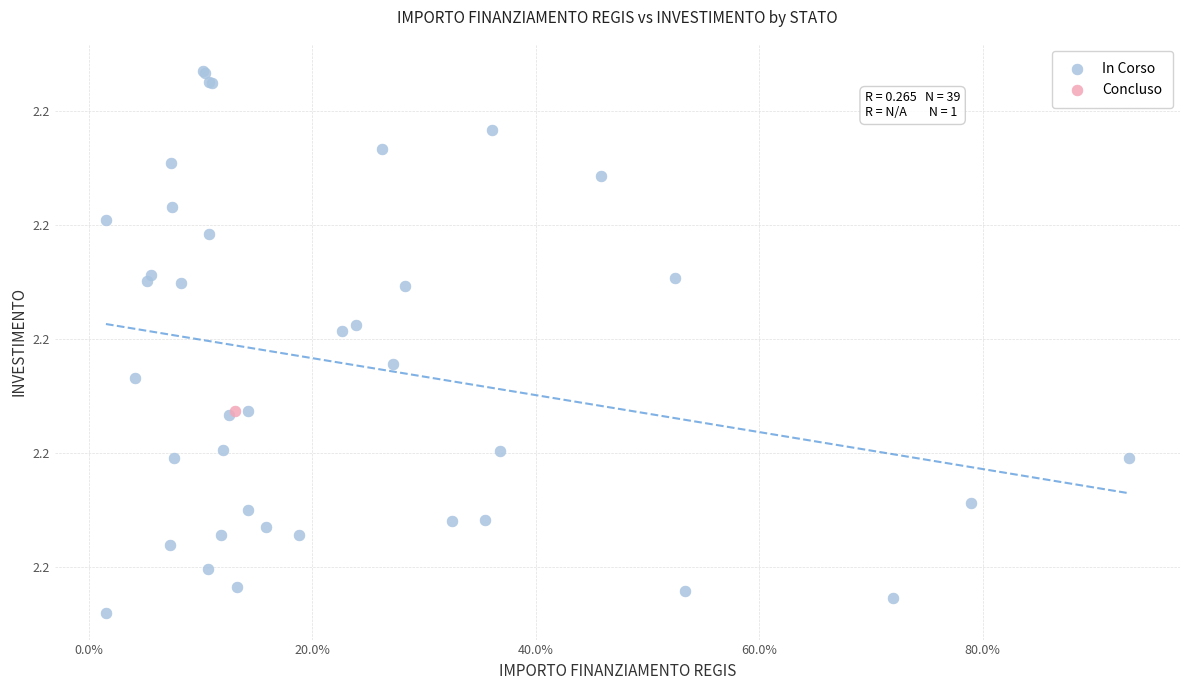

What are all the series names shown in the legend?

In Corso, Concluso